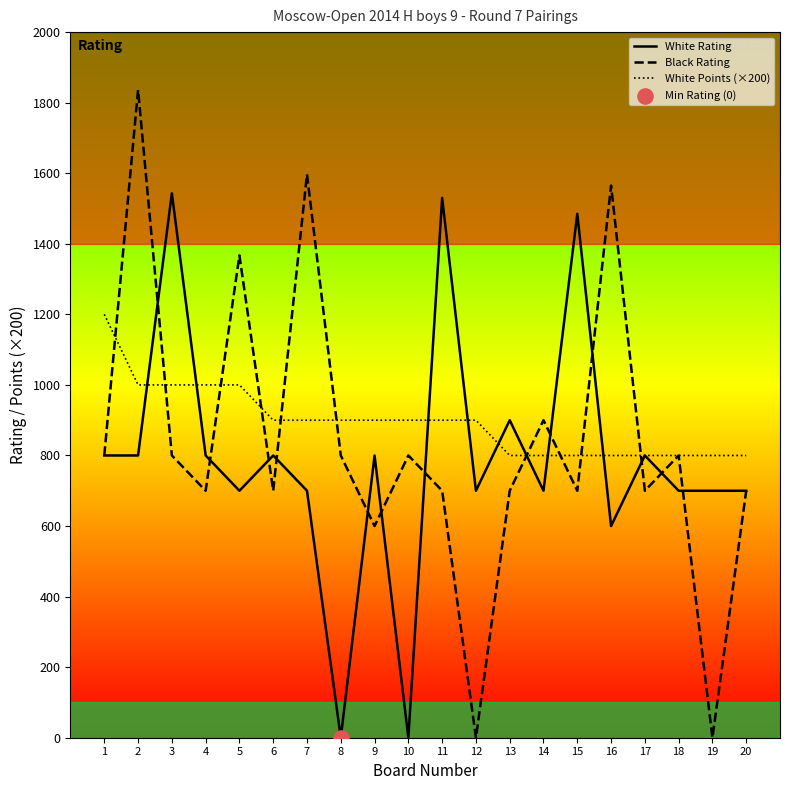

Which series has the largest total across all categories?

White Points (×200)